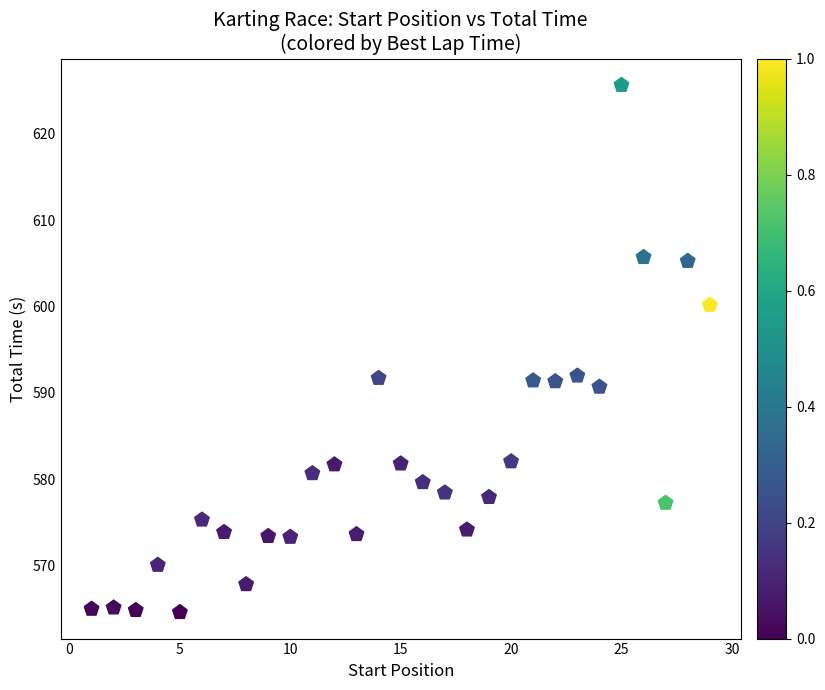

What is the range of Y values (max minus min)?

61.1